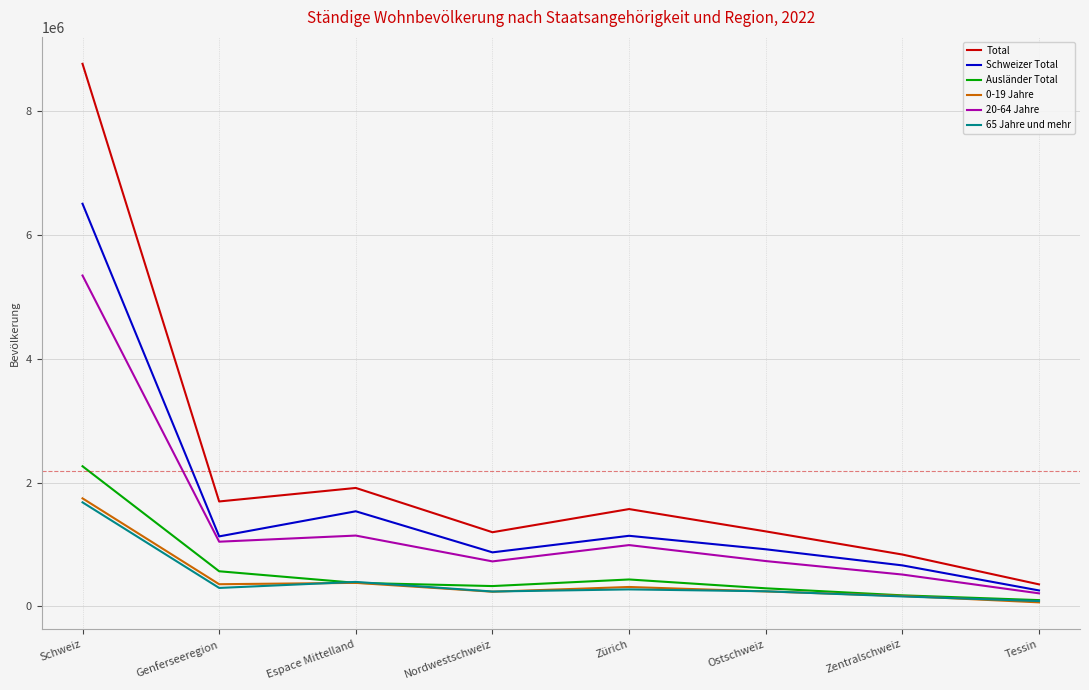

How many categories are shown in the chart?

8